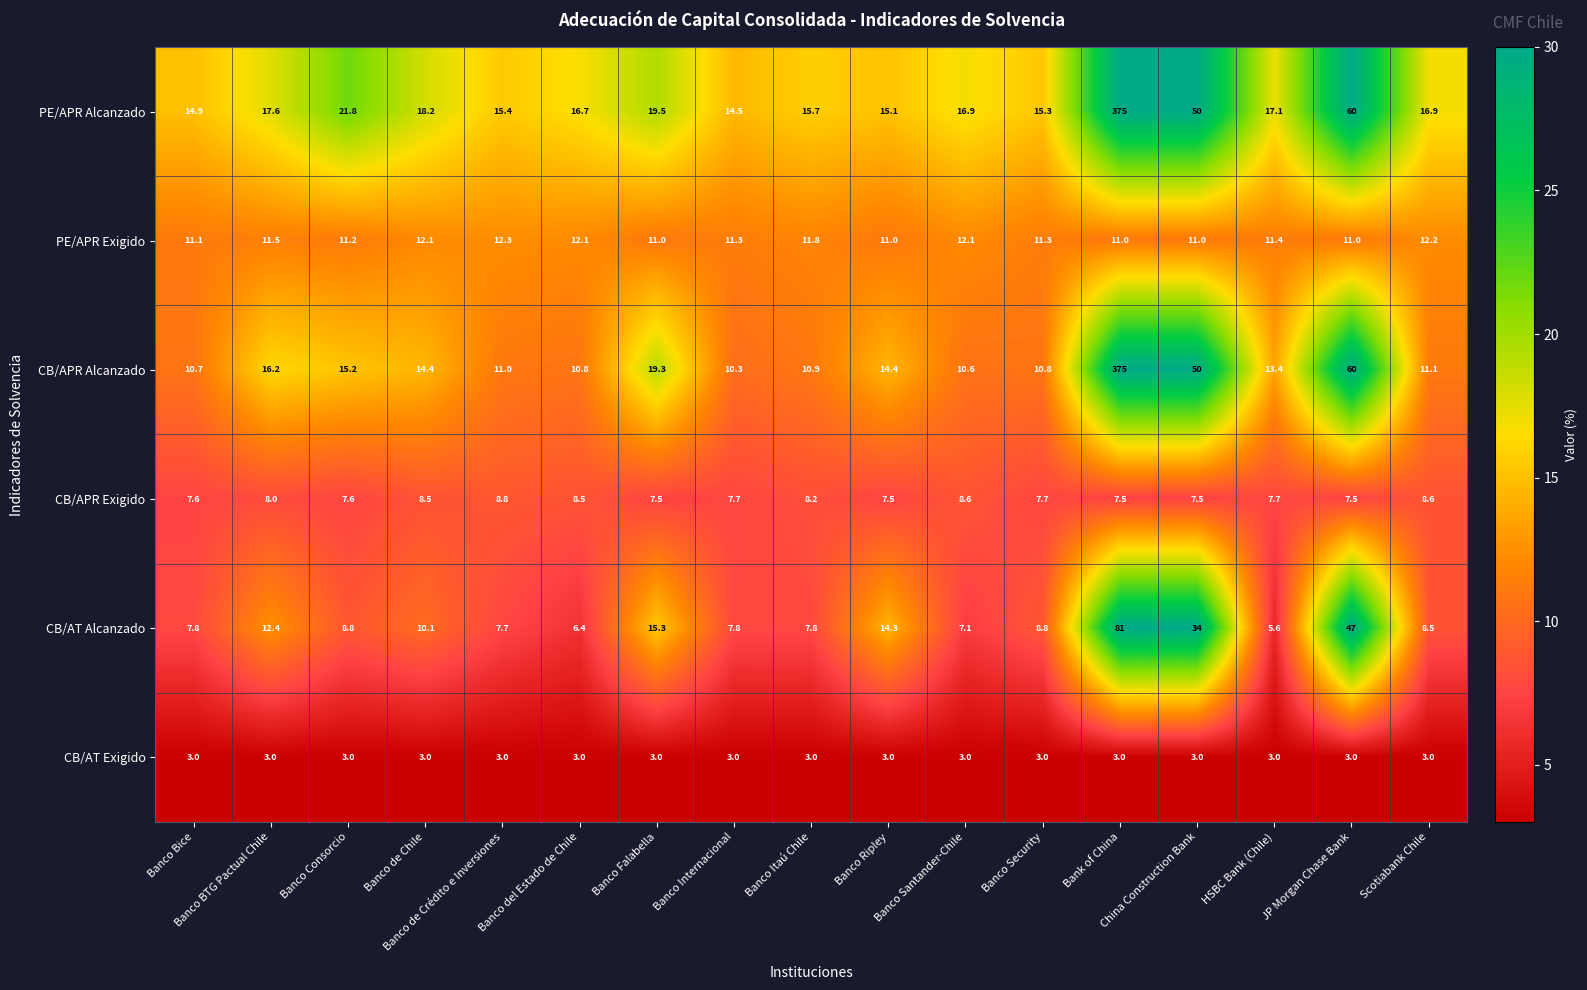

Is it true that PE/APR Alcanzado equals 4.5 at Banco Ripley?

False